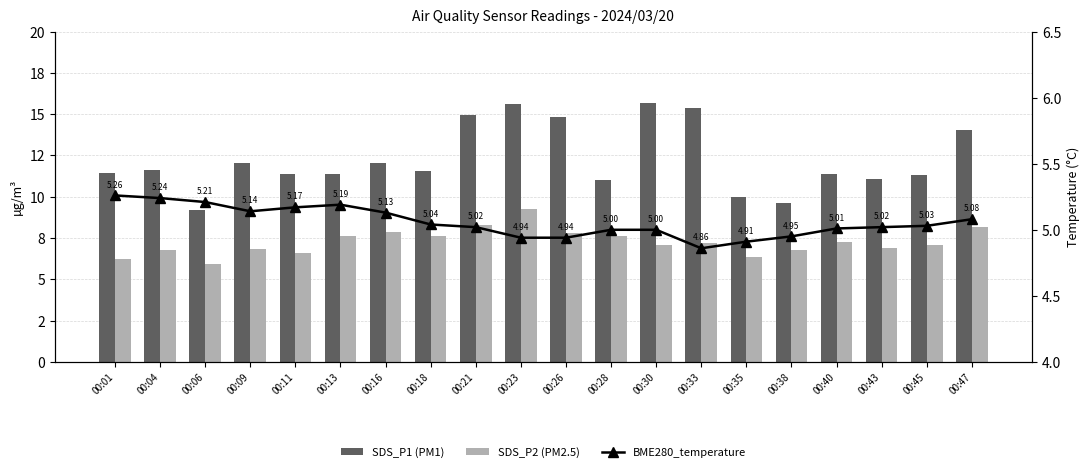

What is the spread (max minus min) of values at 00:26?

9.9